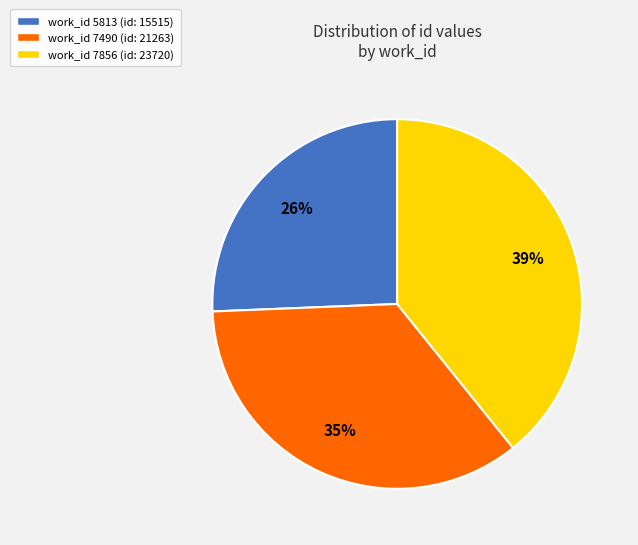

Does any single category account for the majority?

No